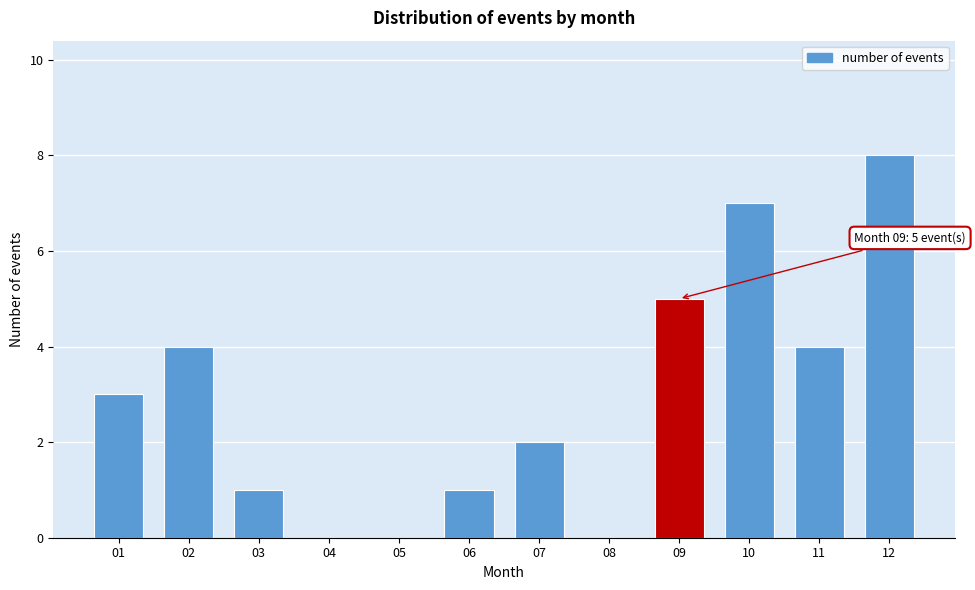

Reading right to left, transcribe all the data shown in this chart.

12=8	11=4	10=7	09=5	08=0	07=2	06=1	05=0	04=0	03=1	02=4	01=3